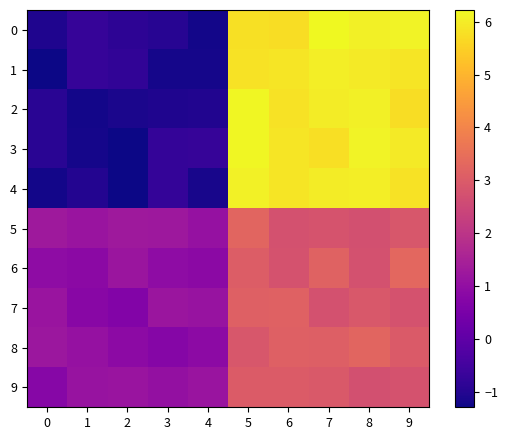

List the series in order of their peak value, lowest first.

9, 7, 8, 5, 6, 1, 4, 2, 3, 0